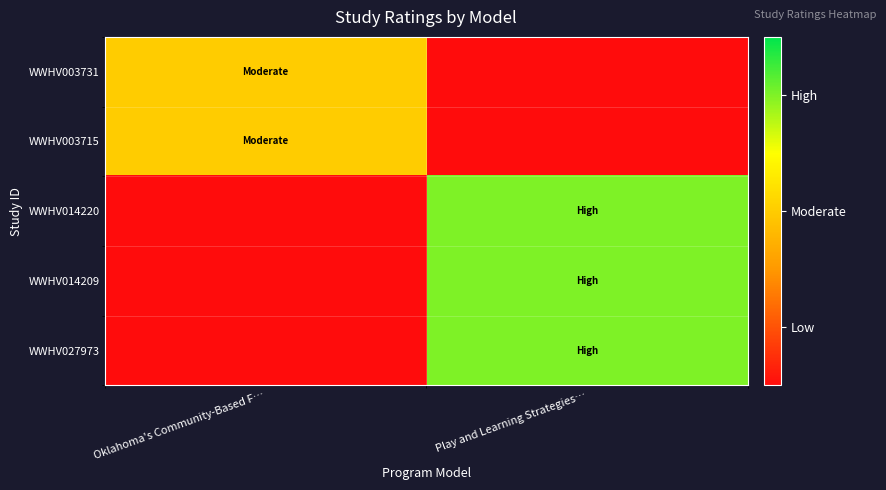

At Oklahoma's Community-Based F…, list the series in order from largest to smallest.

WWHV003731, WWHV003715, WWHV014220, WWHV014209, WWHV027973